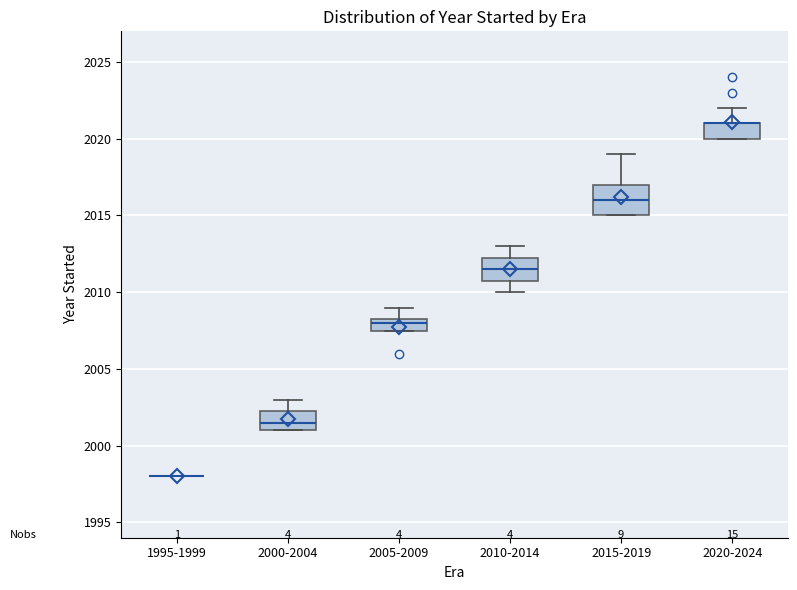

Where is the lower edge of the box for 2005-2009 on the y-axis? The values are not printed on the chart, so give them approximately, as read against the axis.

2007.5